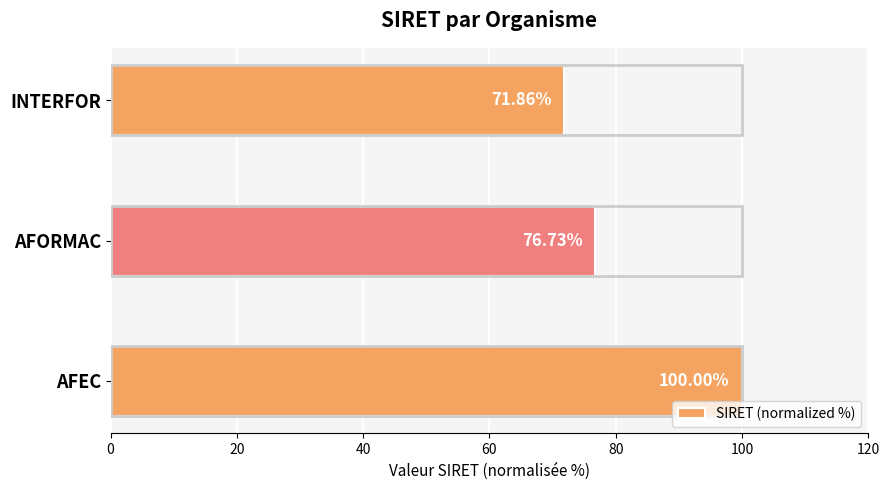

What is the change in value from AFEC to AFORMAC?

-23.3